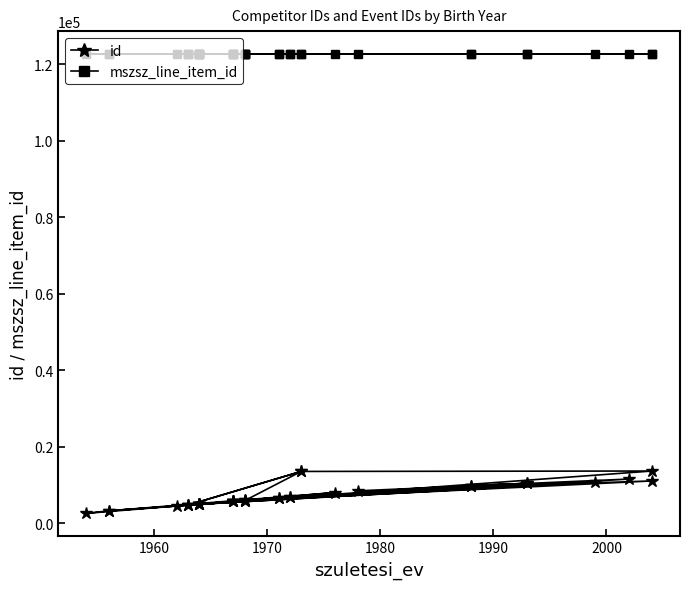

Count the number of data series in this chart.

2